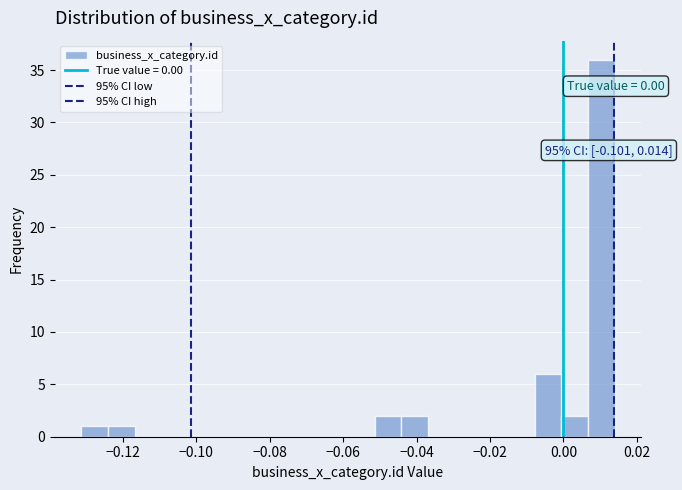

Around what value on the x-axis is the tallest bar? Give the approximate position of its centre, as read against the axis.

0.010